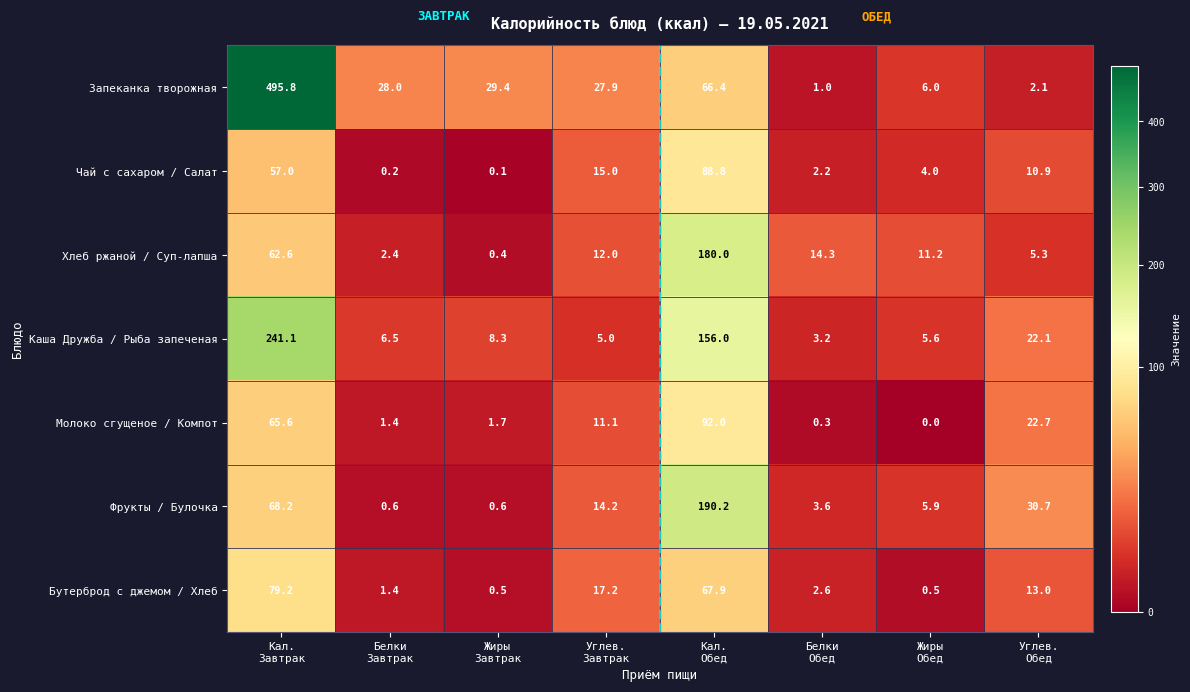

Which series has the largest range (max minus min)?

Запеканка творожная